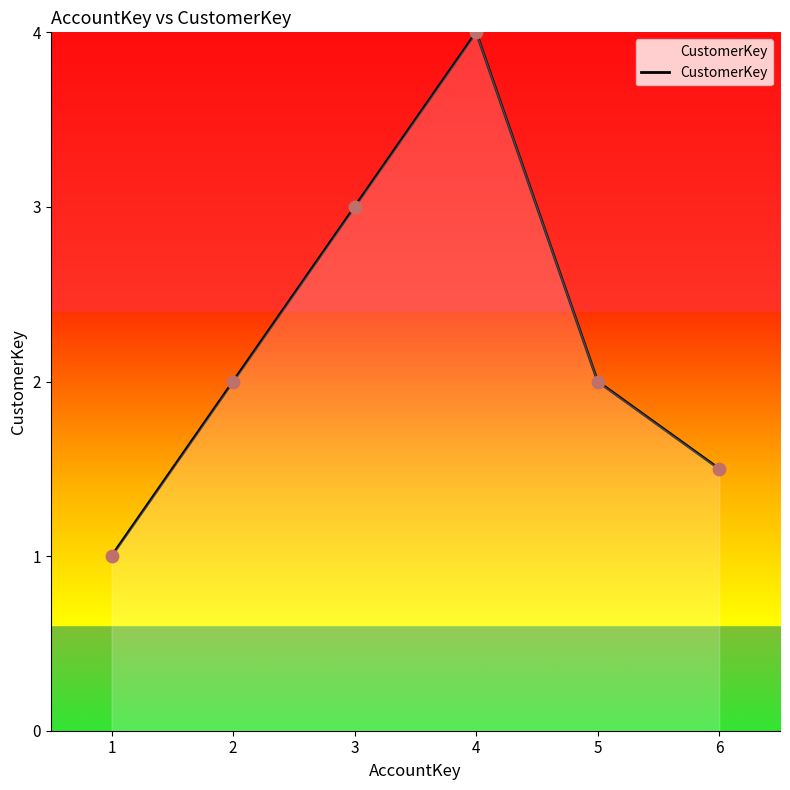

What is the ratio of the value at 4 to the value at 1?

4.0